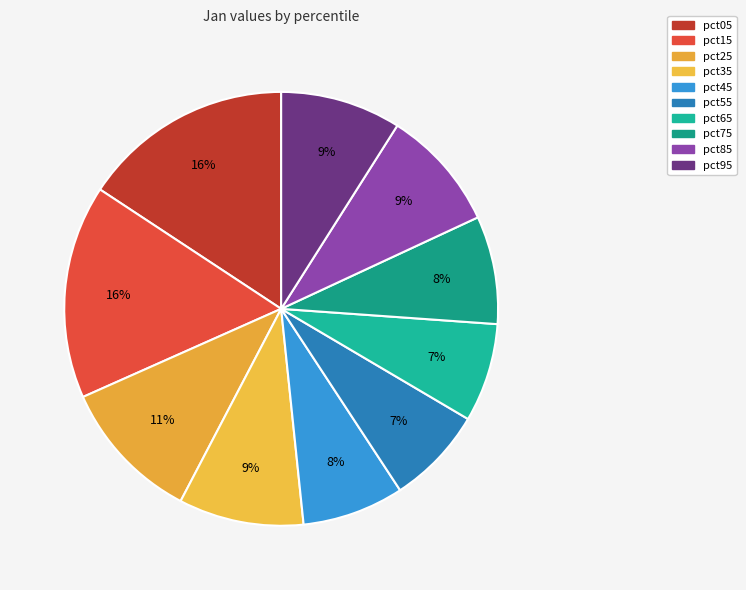

The pct75 slice represents 23% of the pie. True or false?

False